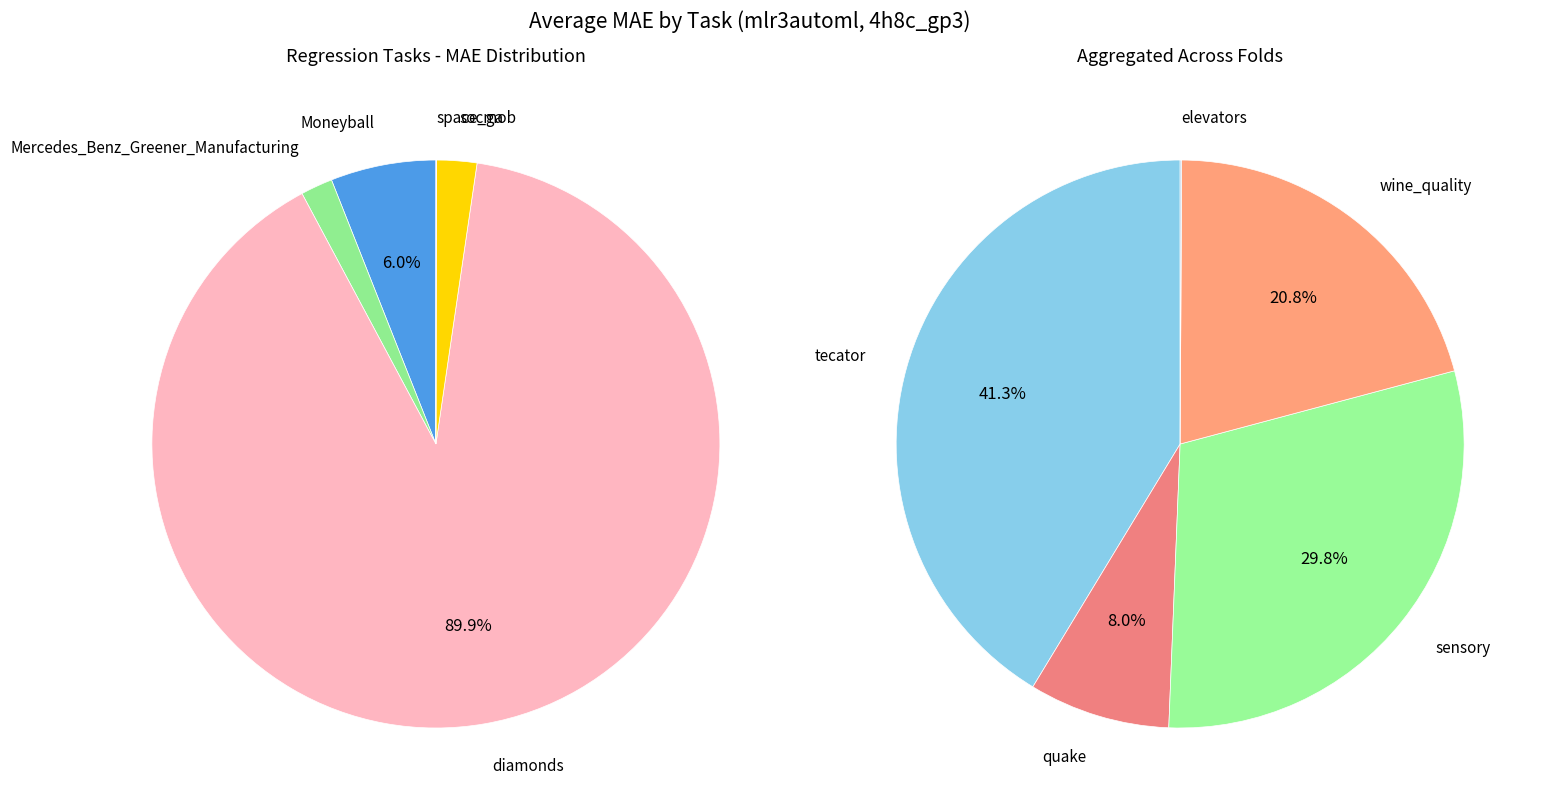

Which slice is the smallest?

elevators